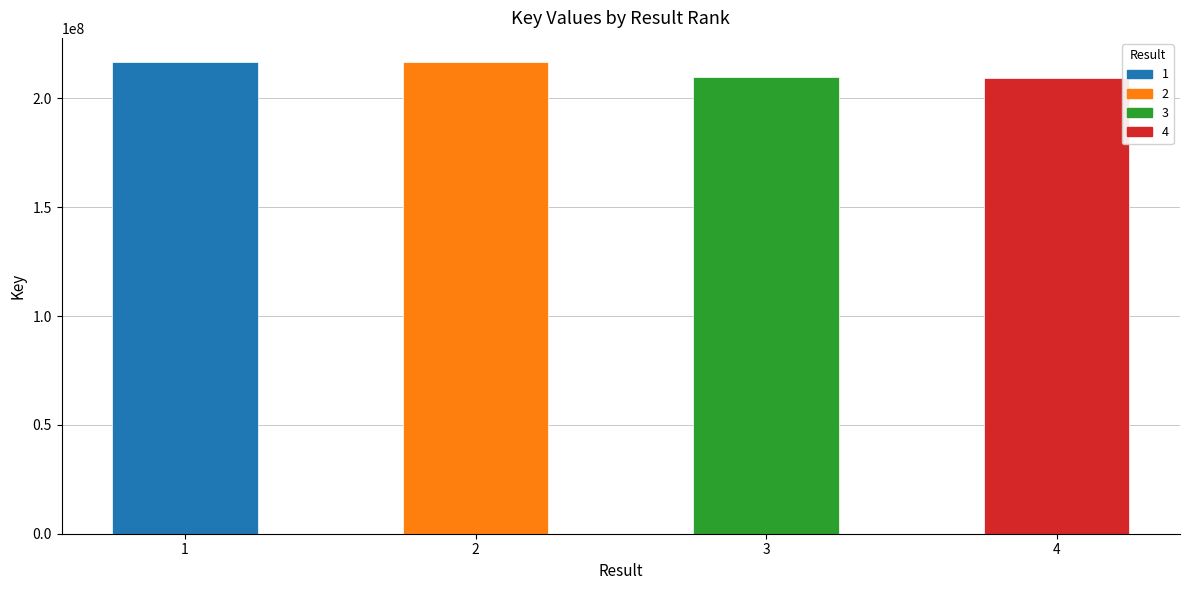

What is the sum of the values at 3 and 2?

426907135